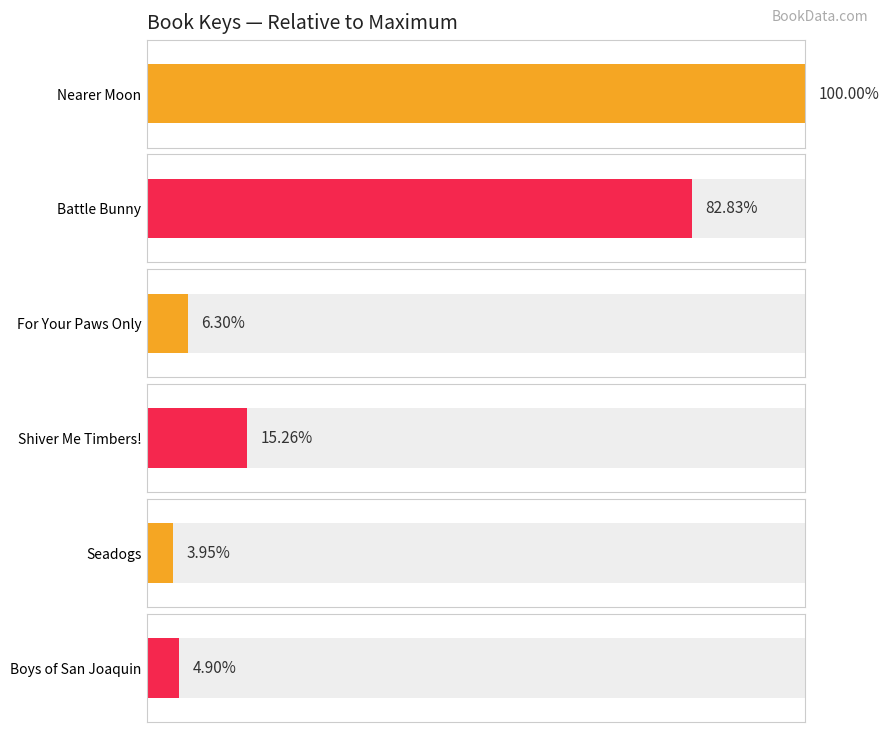

Rank the categories by value from lowest to highest.

Seadogs, Boys of San Joaquin, For Your Paws Only, Shiver Me Timbers!, Battle Bunny, Nearer Moon